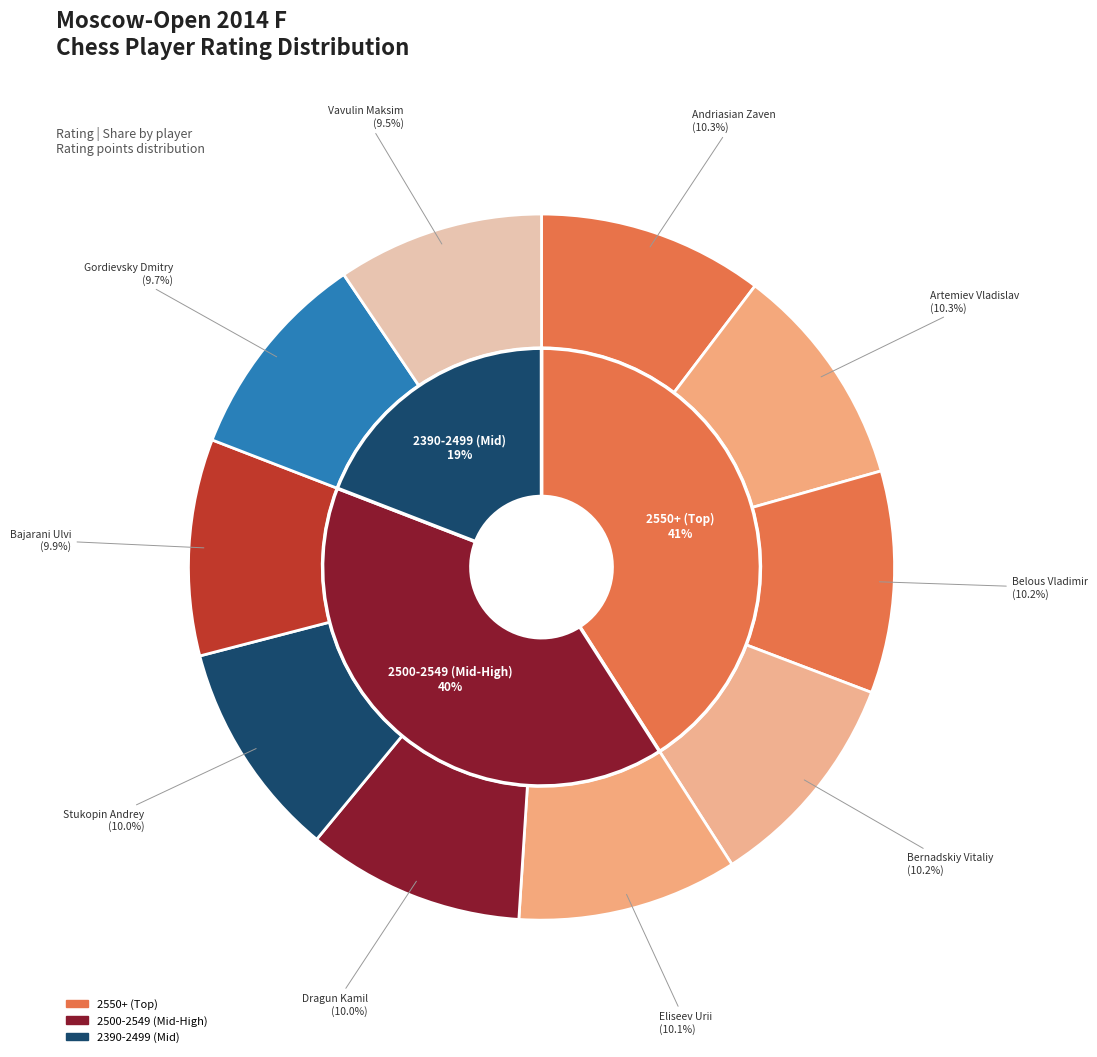

Rank the categories by value from lowest to highest.

Vavulin Maksim, Gordievsky Dmitry, Bajarani Ulvi, Dragun Kamil, Stukopin Andrey, Eliseev Urii, Bernadskiy Vitaliy, Belous Vladimir, Artemiev Vladislav, Andriasian Zaven